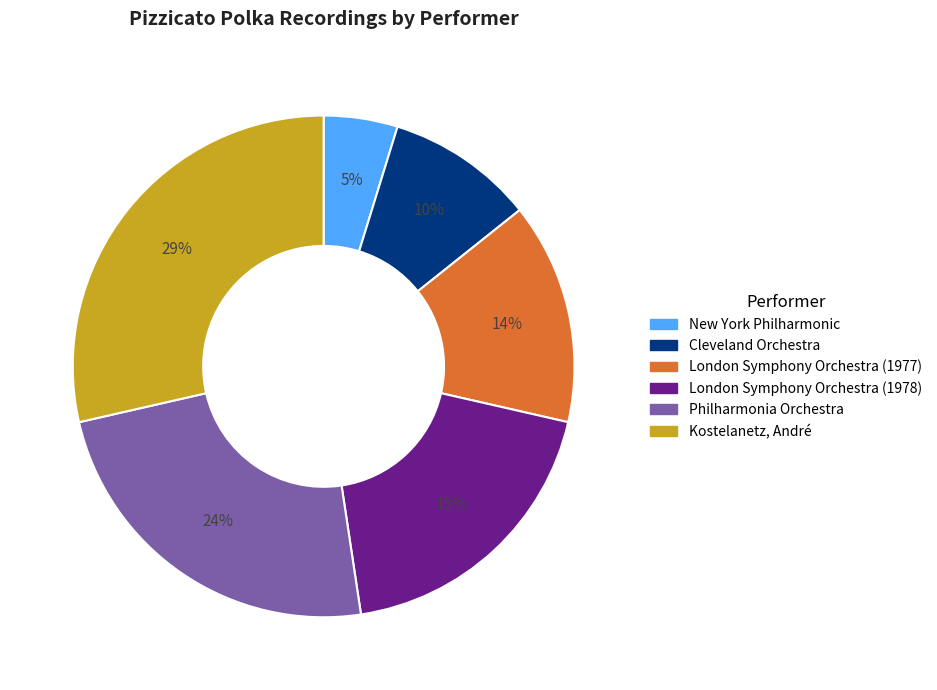

Does any single category account for the majority?

No